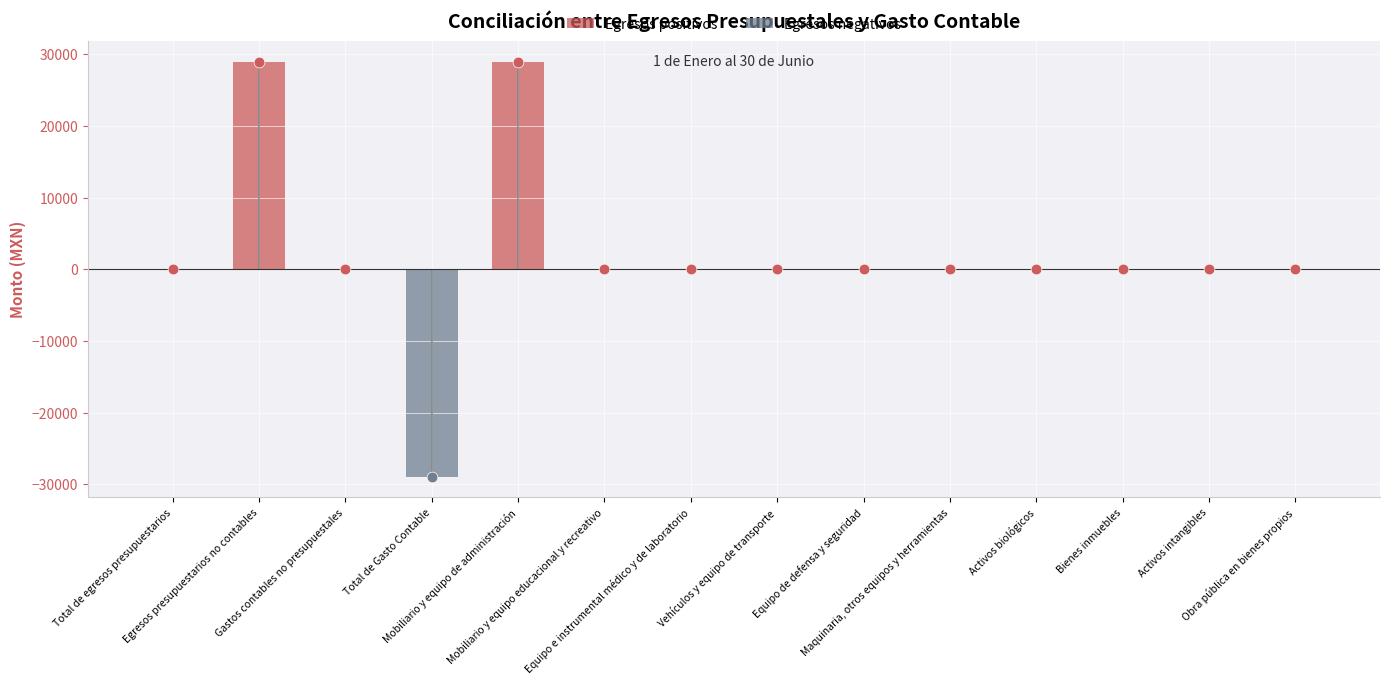

What is the sum of all Egresos positivos values?

57870.0